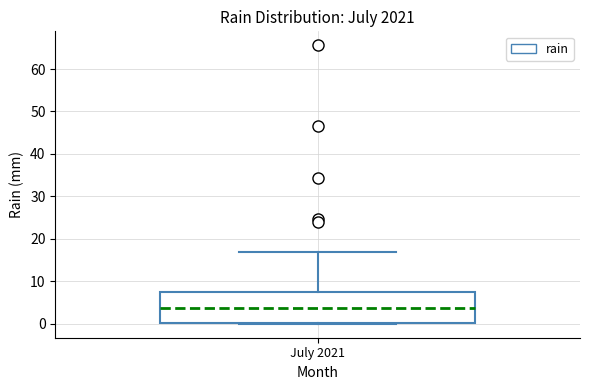

Where does the upper whisker of the box for July 2021 end on the y-axis? The values are not printed on the chart, so give them approximately, as read against the axis.

17